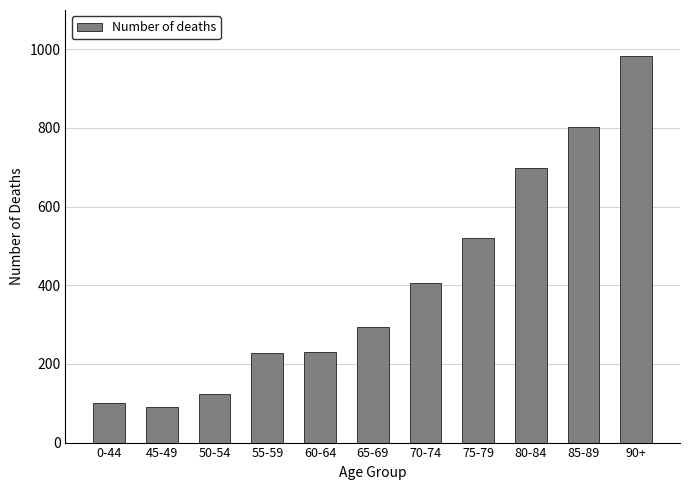

The value at 80-84 is 699. True or false?

True